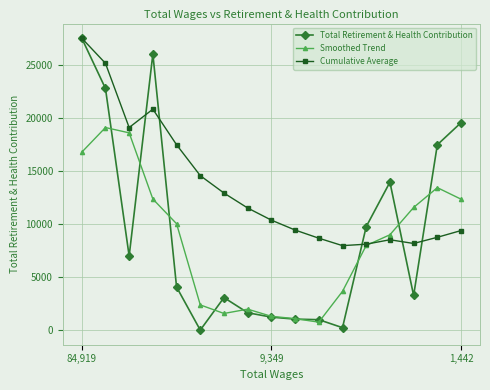

What is the value of the Total Retirement & Health Contribution point at the 5th from the left?

4063.0